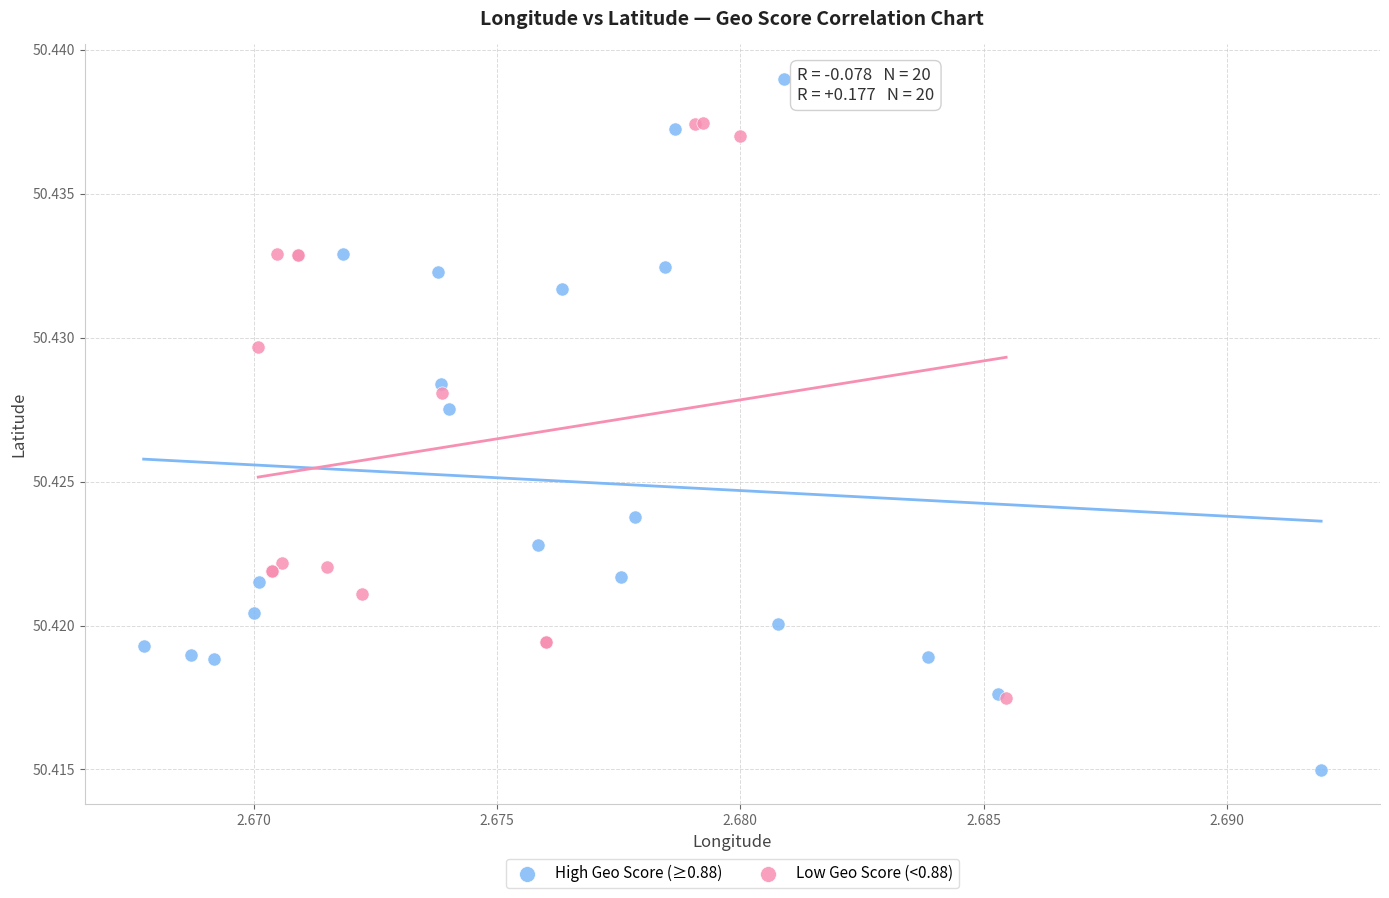

Which series reaches the minimum Y coordinate?

High Geo Score (≥0.88)